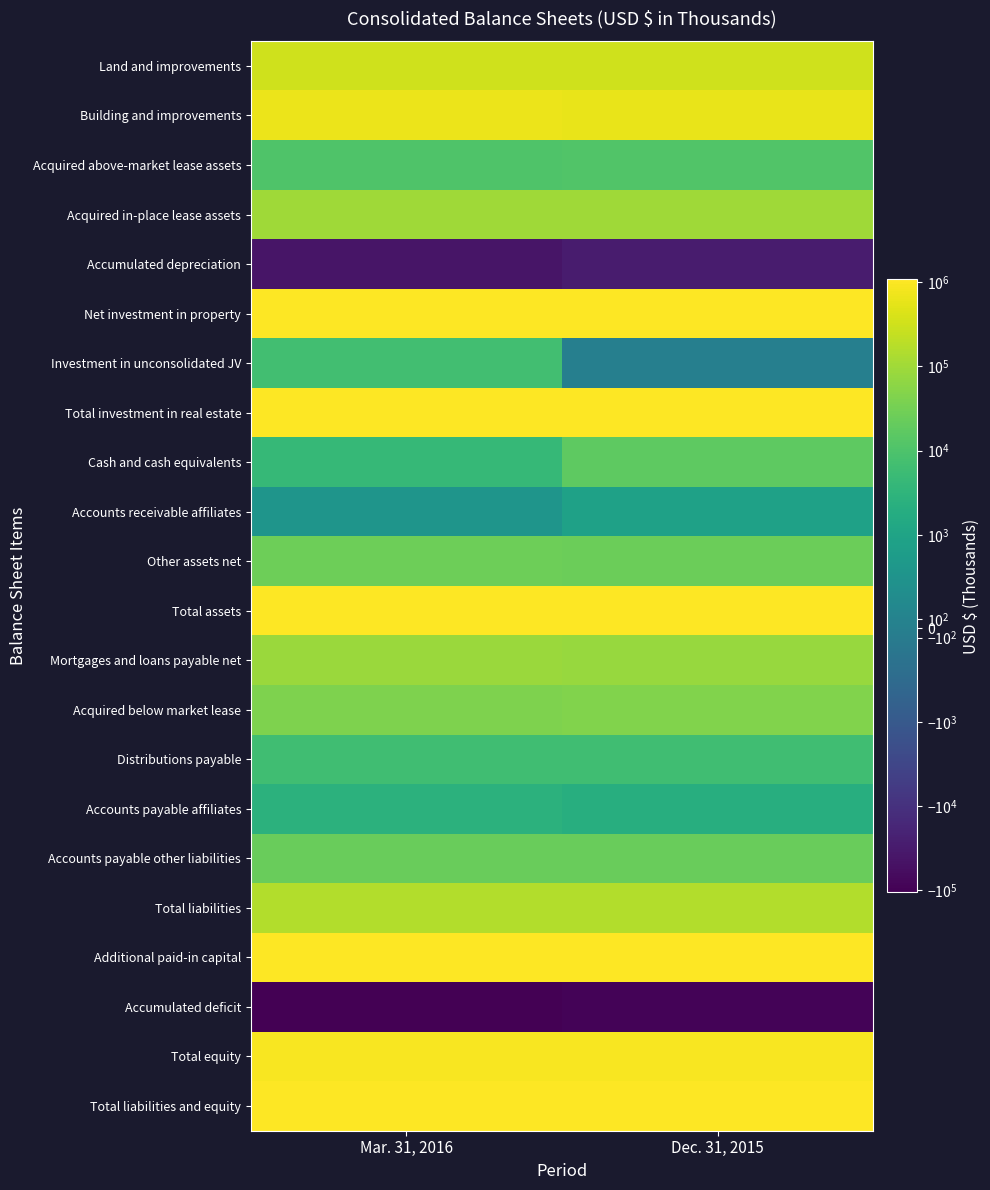

At Mar. 31, 2016, list the series in order from largest to smallest.

Total assets, Total liabilities and equity, Total investment in real estate, Net investment in property, Additional paid-in capital, Total equity, Building and improvements, Land and improvements, Total liabilities, Acquired in-place lease assets, Mortgages and loans payable net, Acquired below market lease, Other assets net, Accounts payable other liabilities, Acquired above-market lease assets, Investment in unconsolidated JV, Distributions payable, Cash and cash equivalents, Accounts payable affiliates, Accounts receivable affiliates, Accumulated depreciation, Accumulated deficit